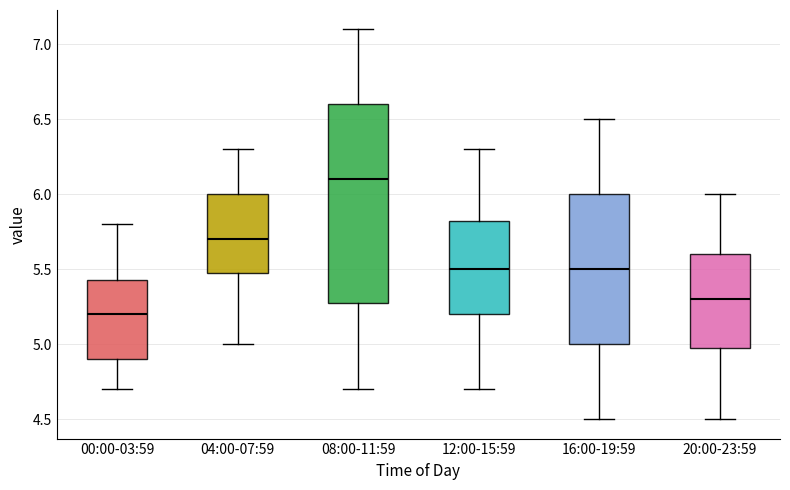

Comparing the boxes themselves (not the whiskers), which one is the tallest?

08:00-11:59